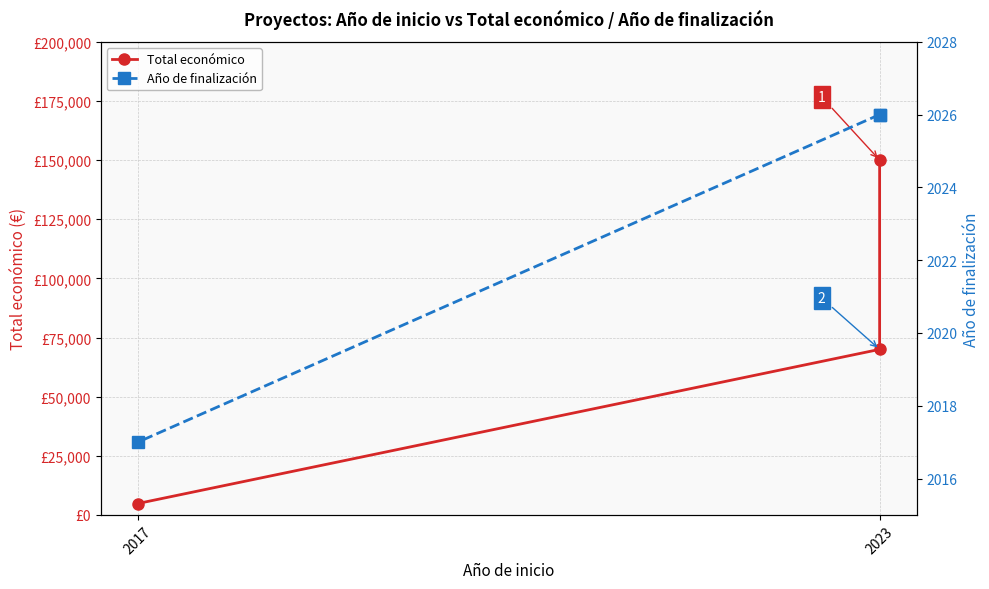

Which has a higher value, 2023 or 2017?

2023